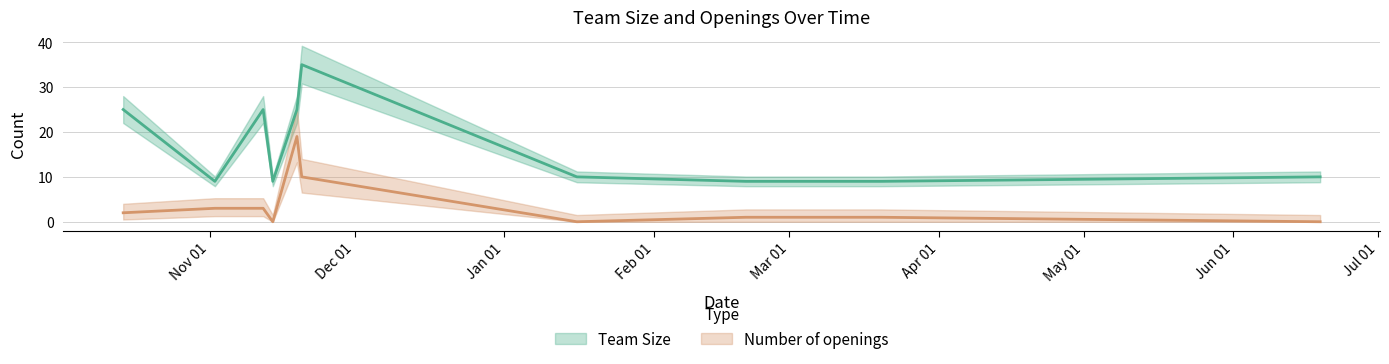

Count the number of categories in the chart.

10